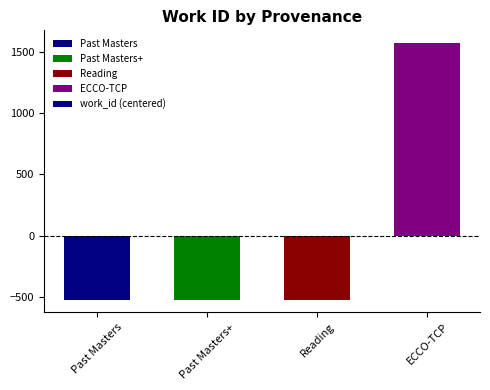

What position from the right is Reading?

2